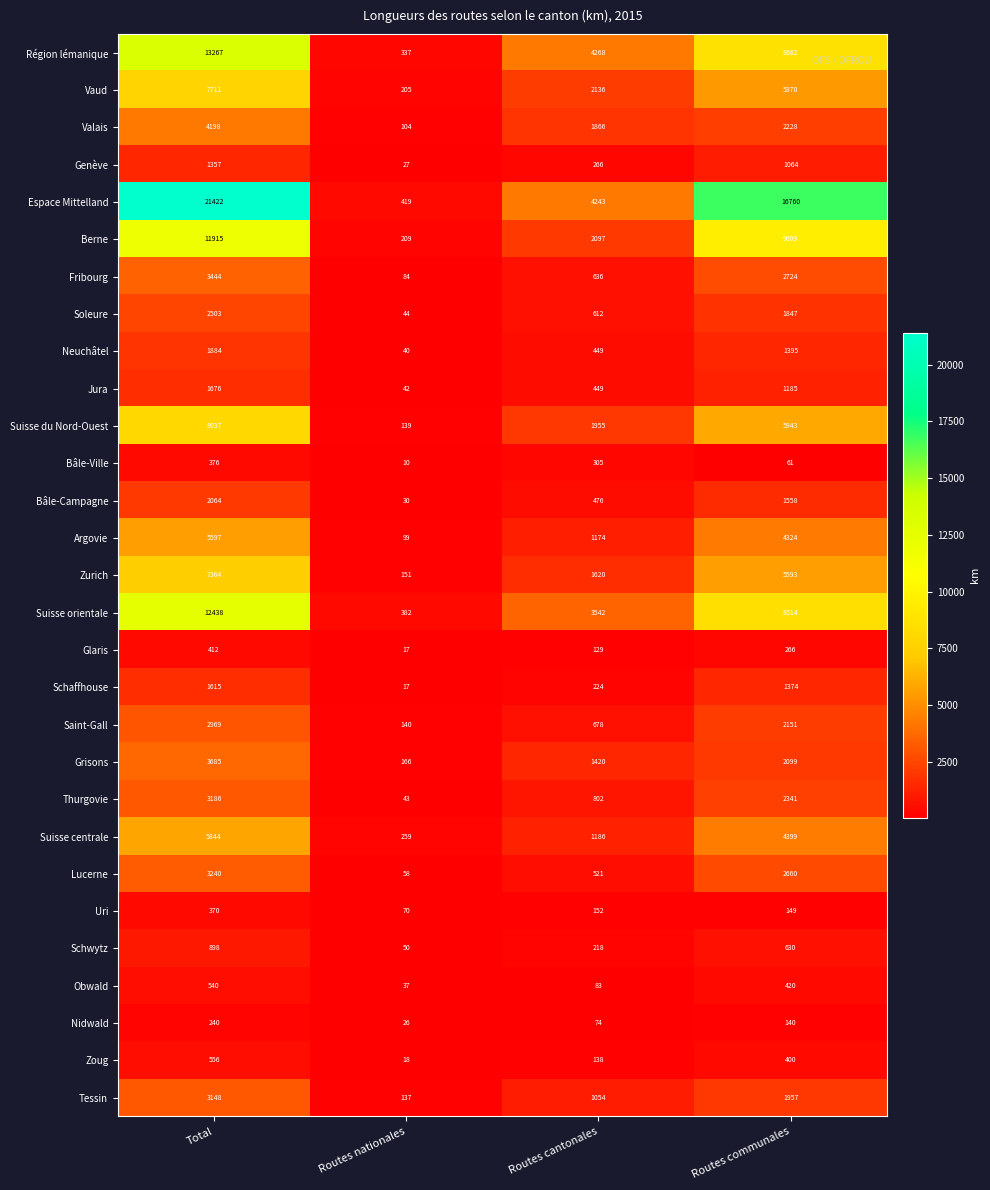

Which series has the largest range (max minus min)?

Espace Mittelland